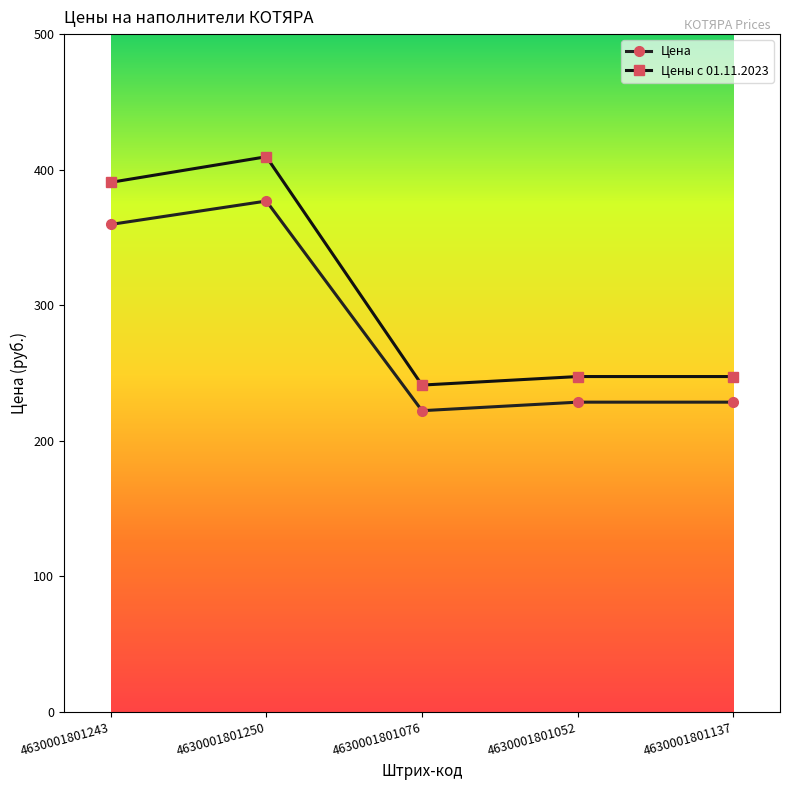

What is the total value across all series at 4630001801137?

475.7